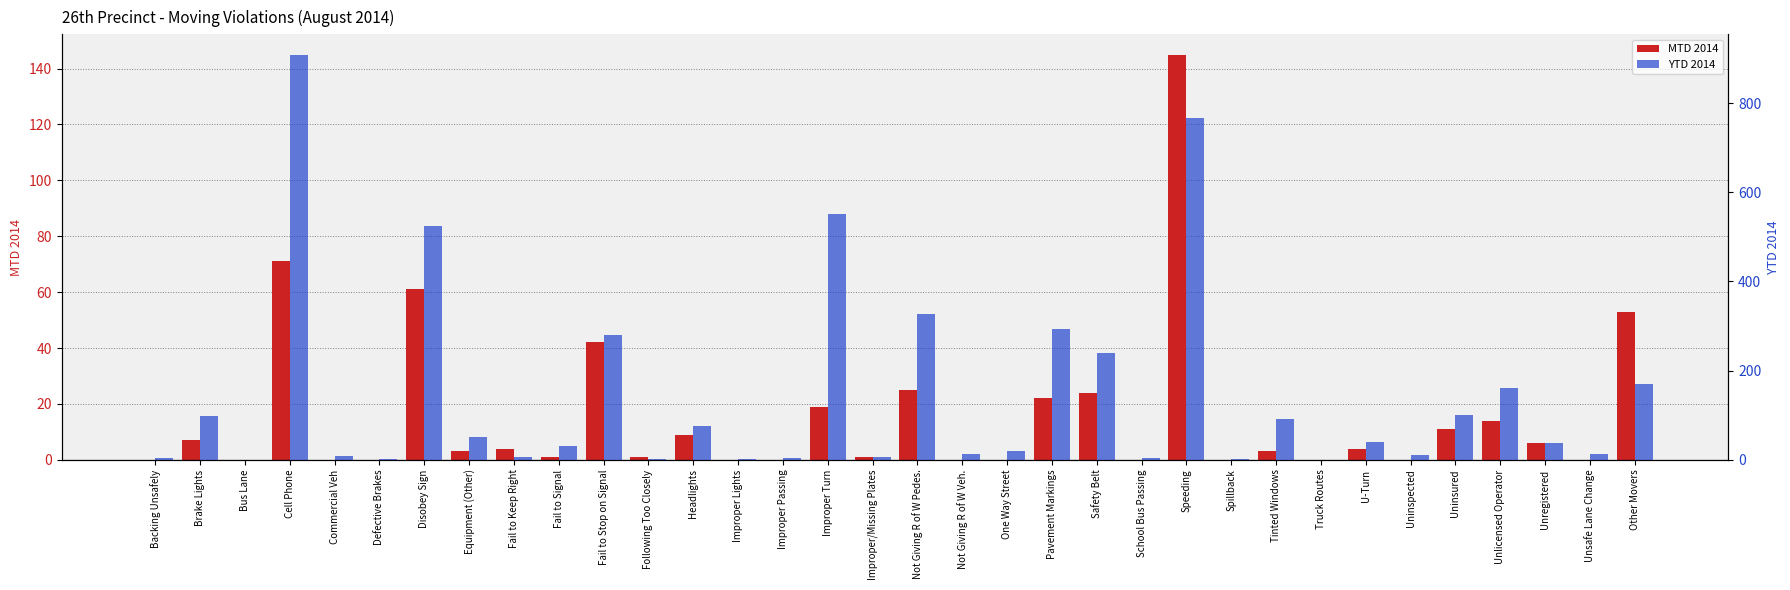

How many groups of bars are there?

34